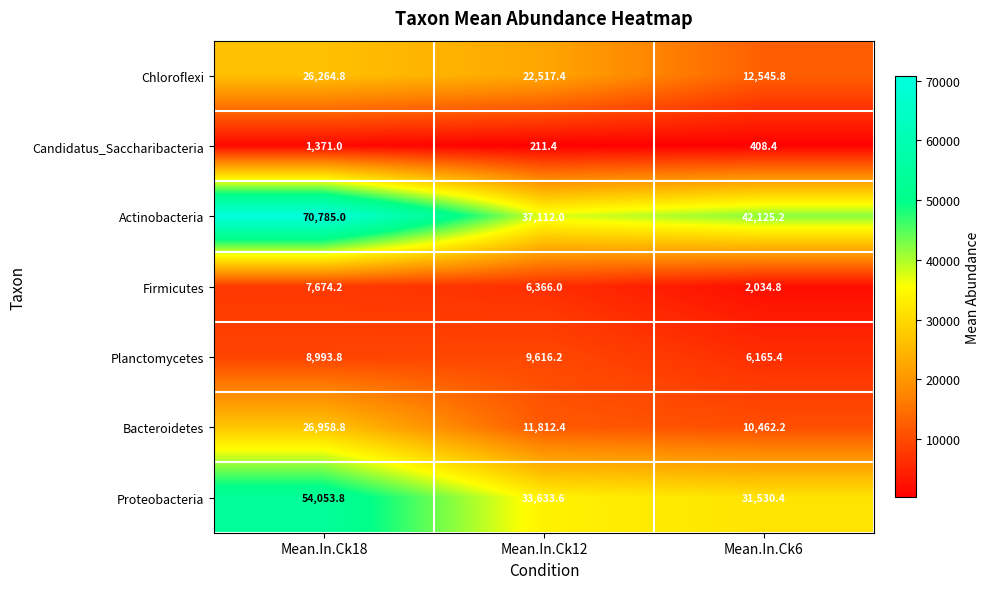

What is the spread (max minus min) of values at Mean.In.Ck18?

69414.0